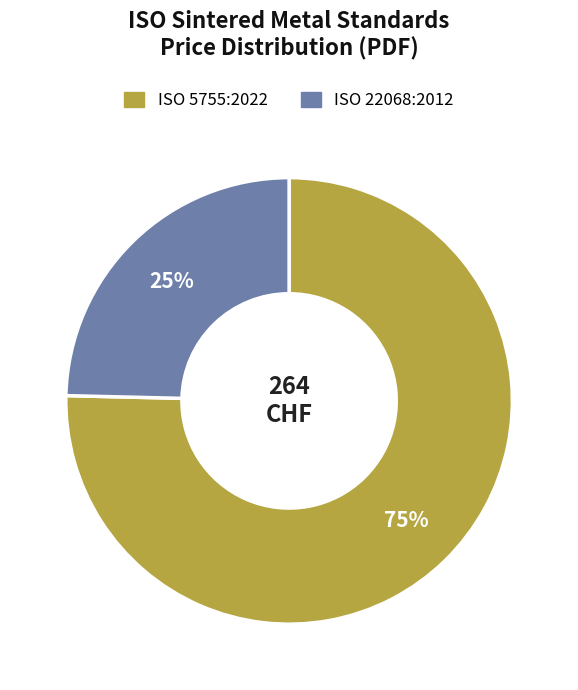

To the nearest percent, what is the combined percentage of ISO 22068:2012 and ISO 5755:2022?

100%